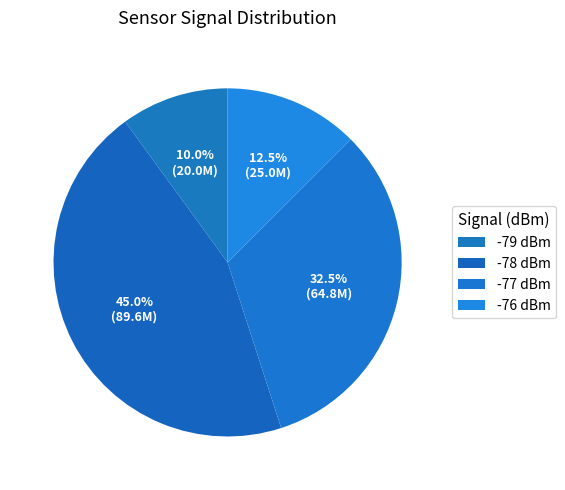

How many slices are in this pie chart?

4